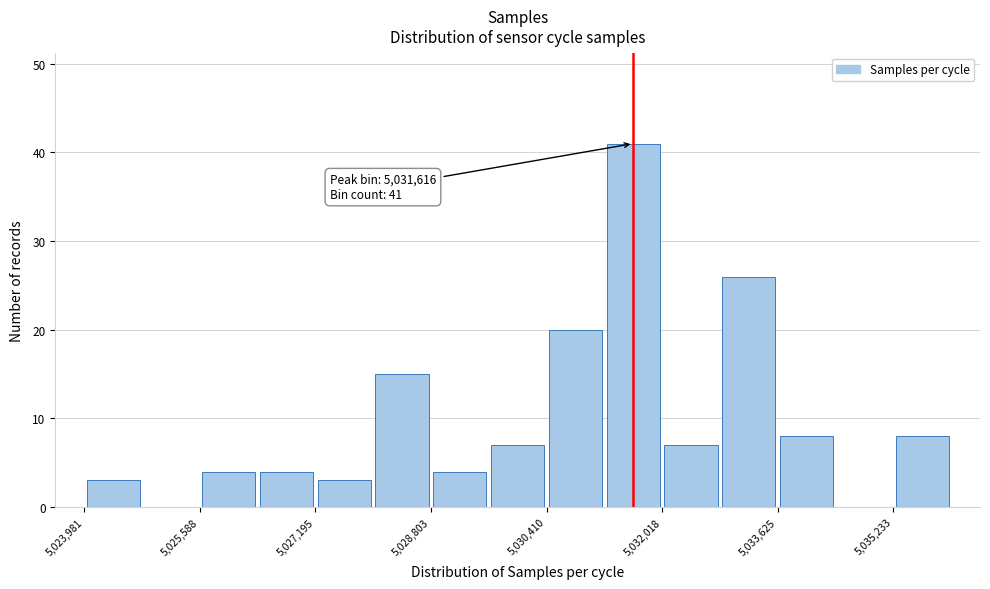

Over which range of the x-axis is the bar tallest?

5031200 to 5032000